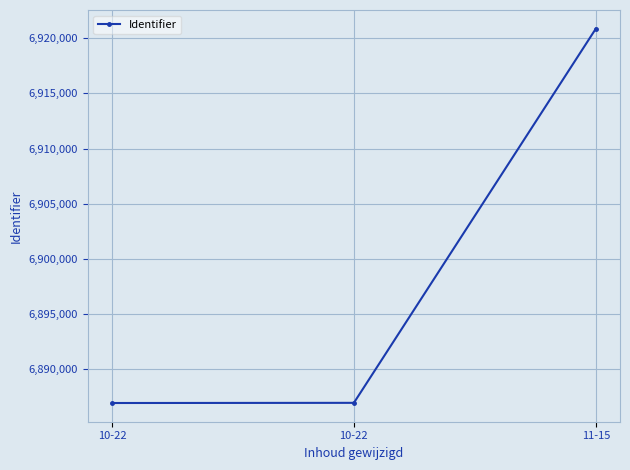

Approximately how many times larger is the value at 11-15 compared to 10-22?

1.0